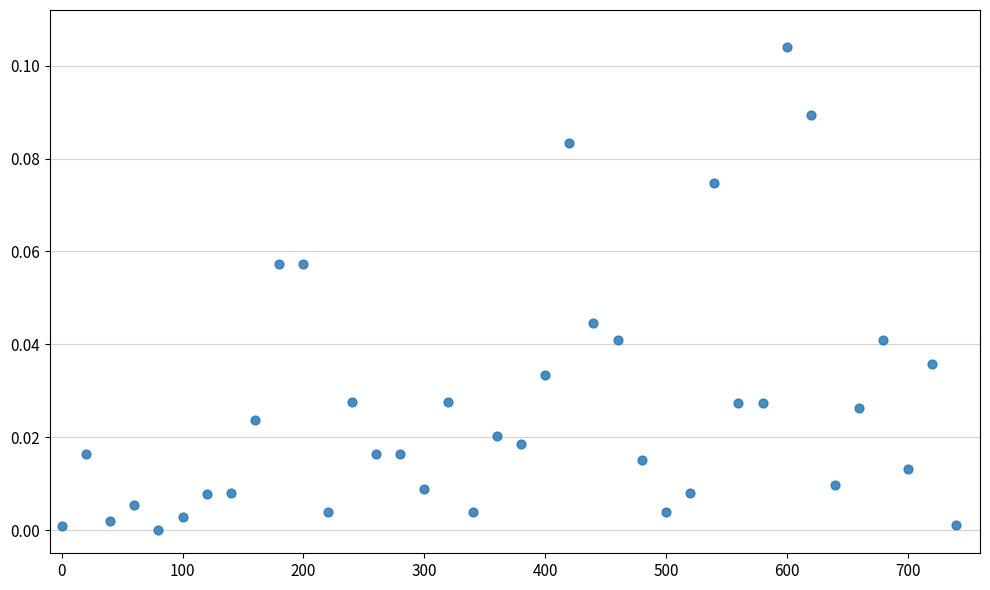

What is the range of X values (max minus min)?

740.0